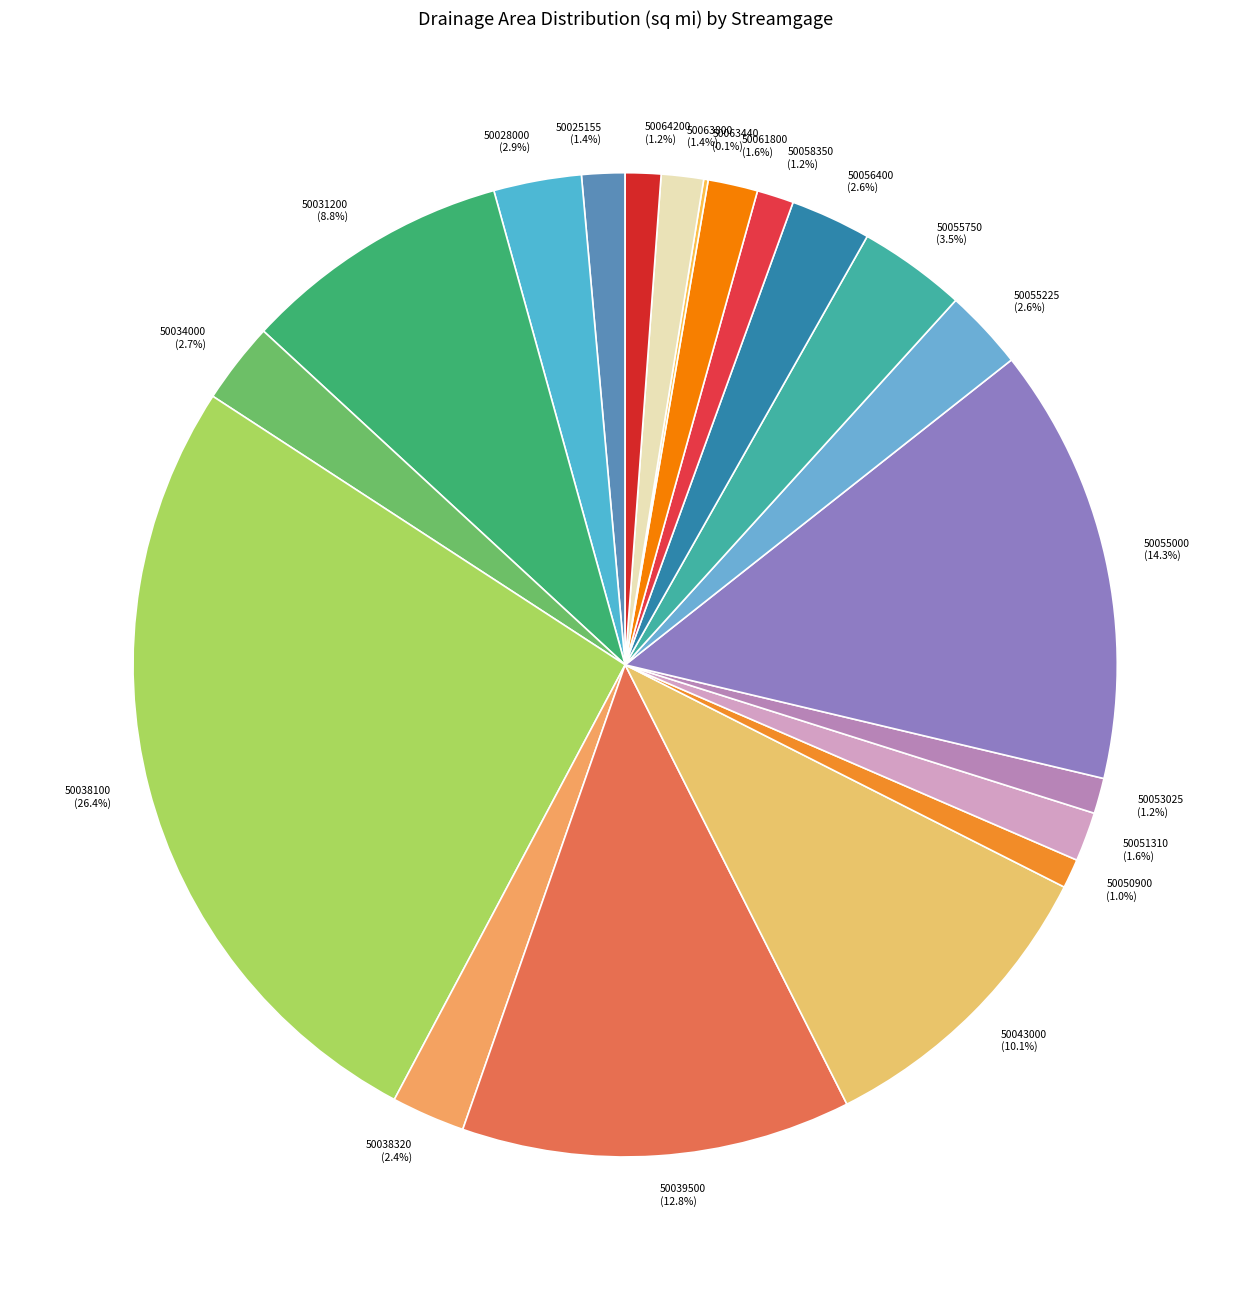

Which has a higher value, 50043000 or 50055225?

50043000